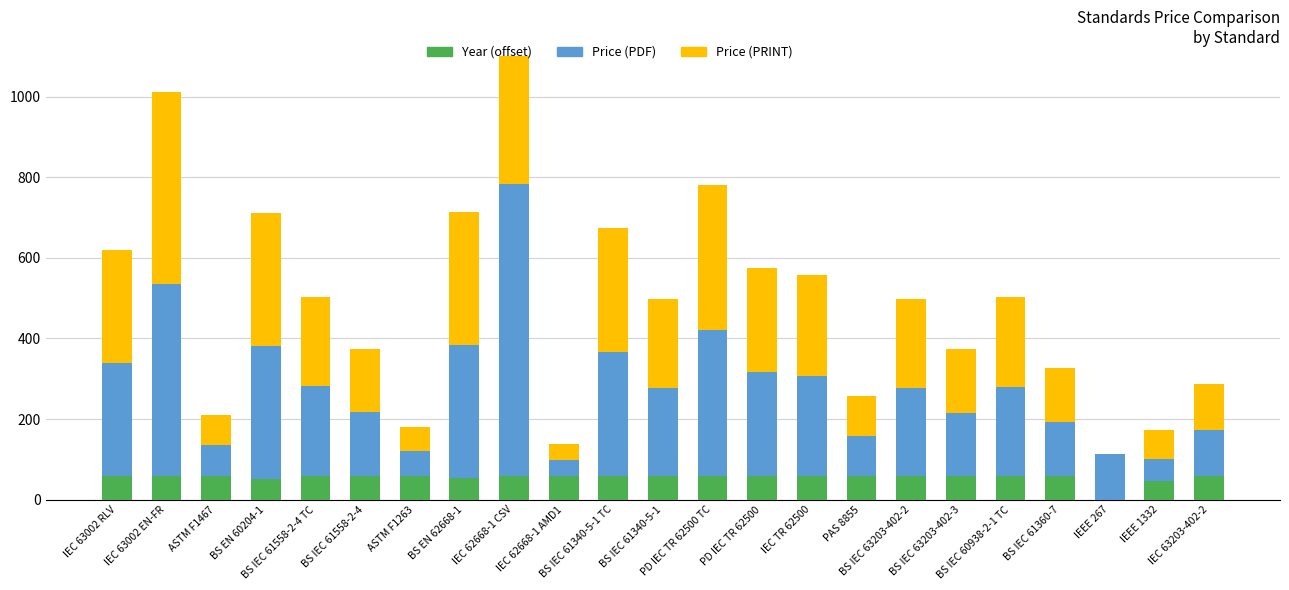

At BS IEC 61340-5-1 TC, list the series in order from largest to smallest.

Price (PDF), Price (PRINT), Year (offset from min)